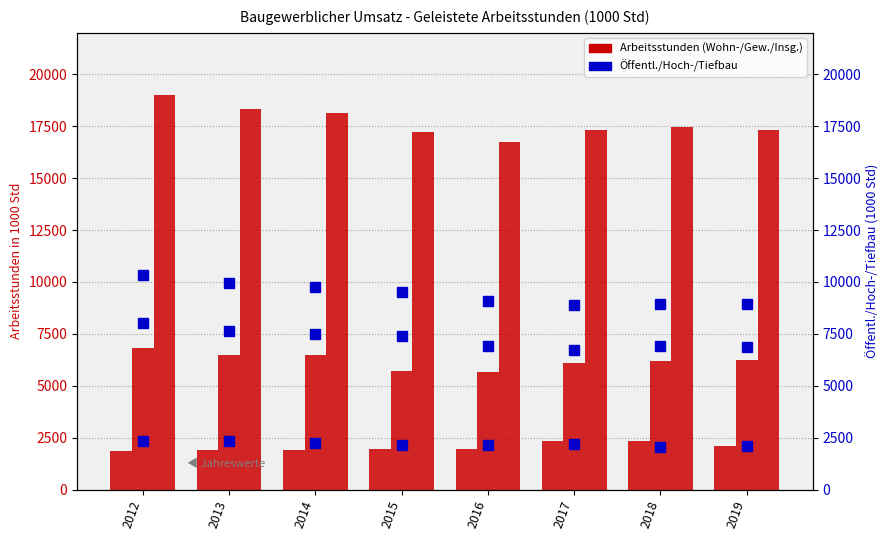

What is the difference between the maximum and minimum values in the Tiefbau series?

1284.8